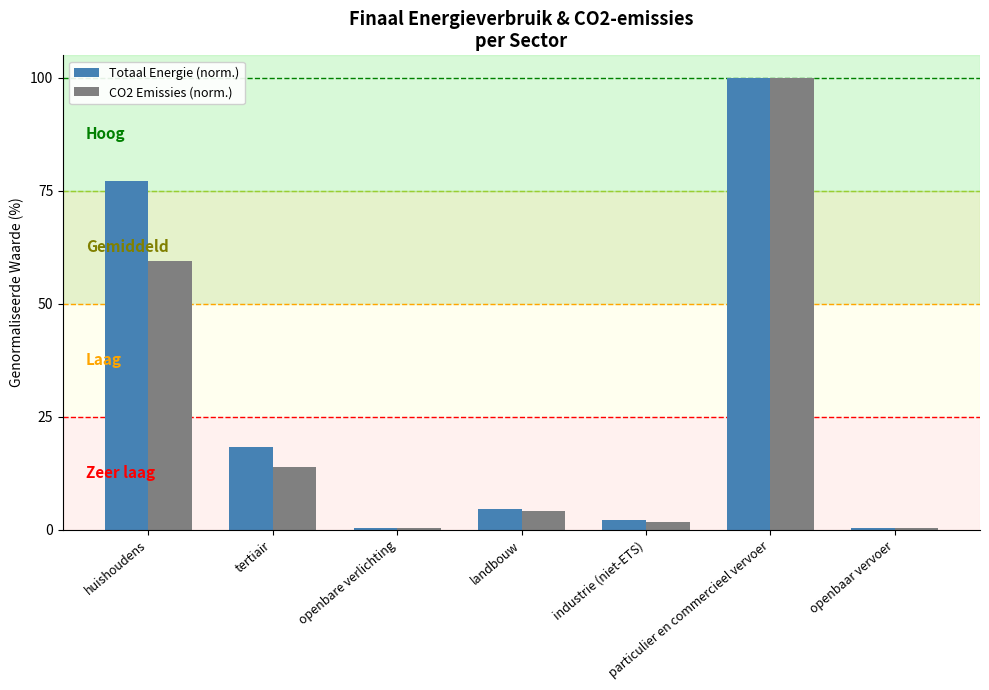

Rank the series at tertiair from lowest to highest value.

CO2 Emissies (norm.), Totaal Energie (norm.)